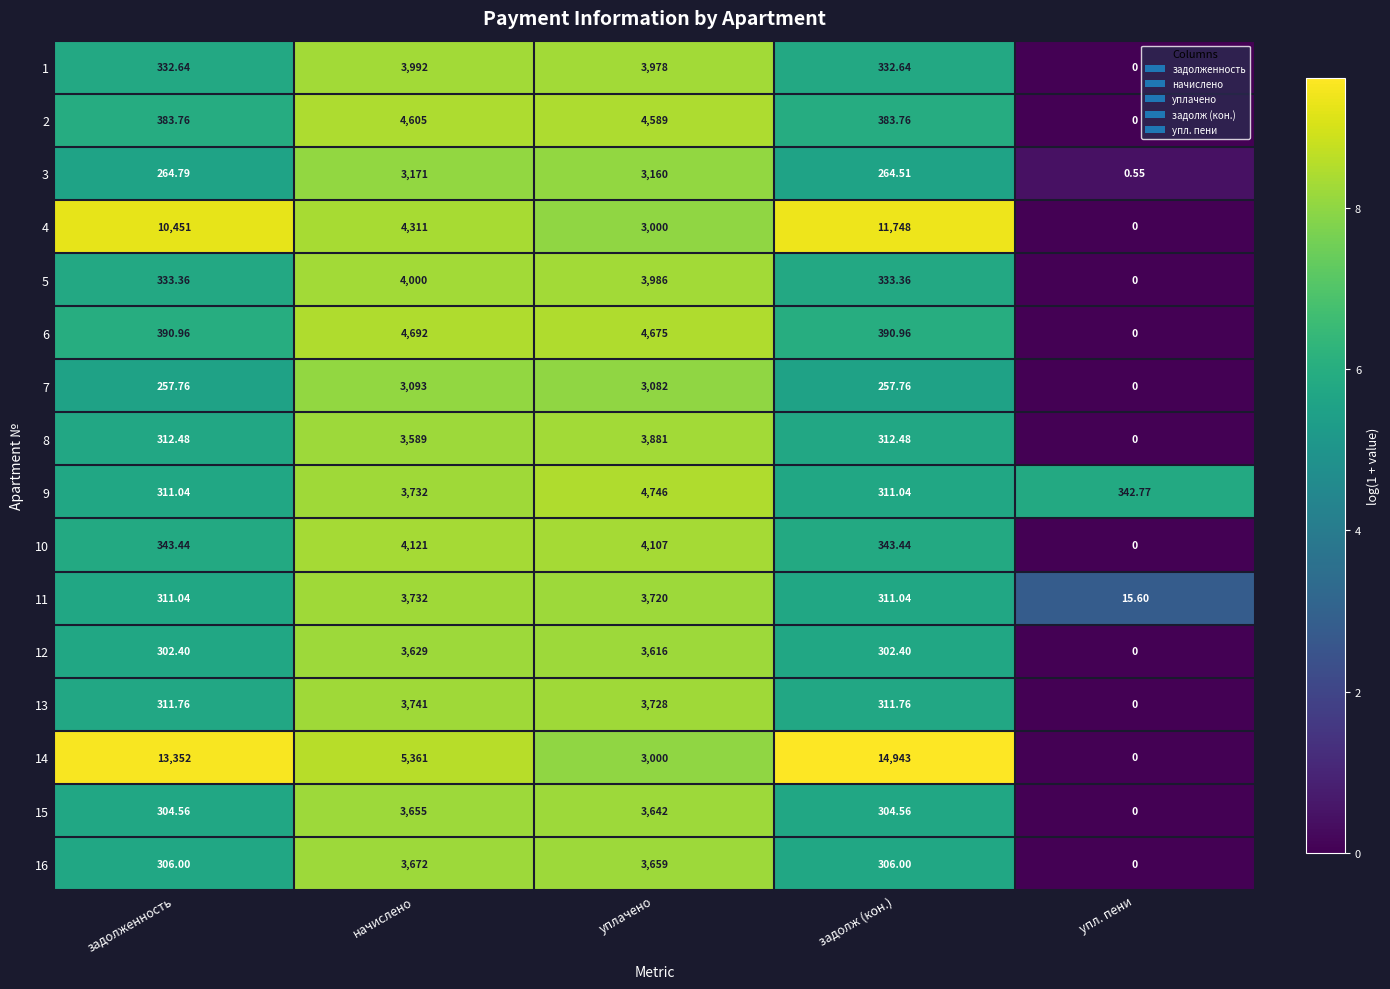

At which category does the chart reach its peak across all series?

задолж (кон.)